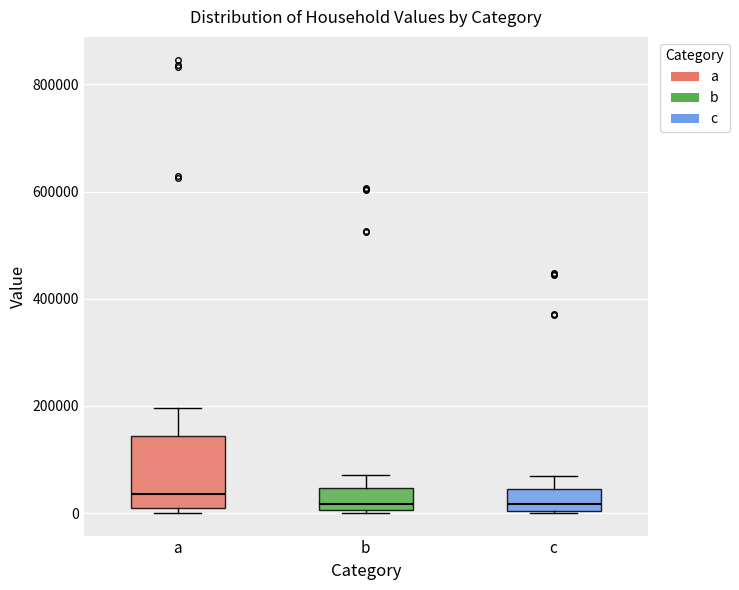

Where is the lower edge of the box for a on the y-axis? The values are not printed on the chart, so give them approximately, as read against the axis.

0